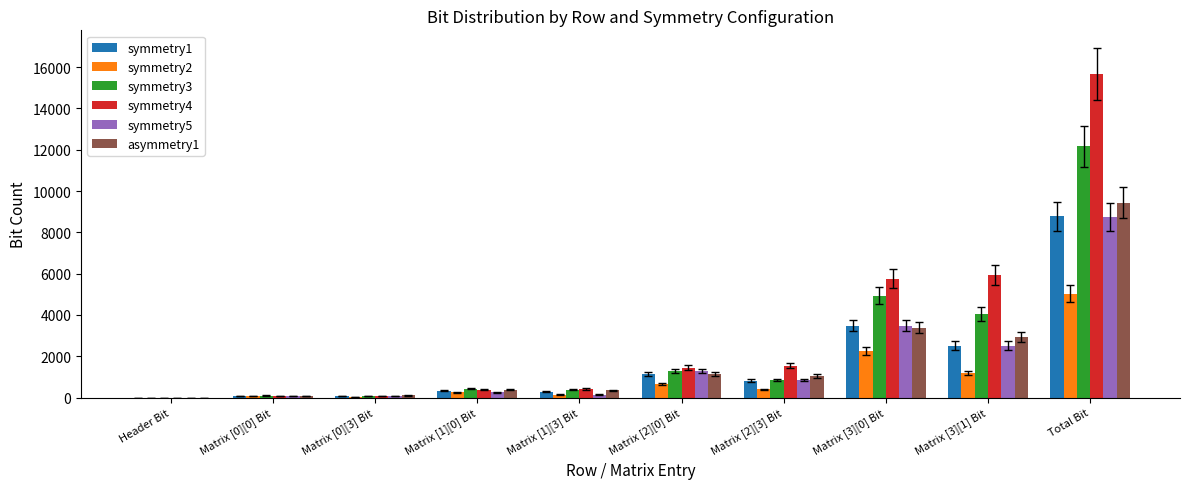

At which label does asymmetry1 reach its peak?

Total Bit